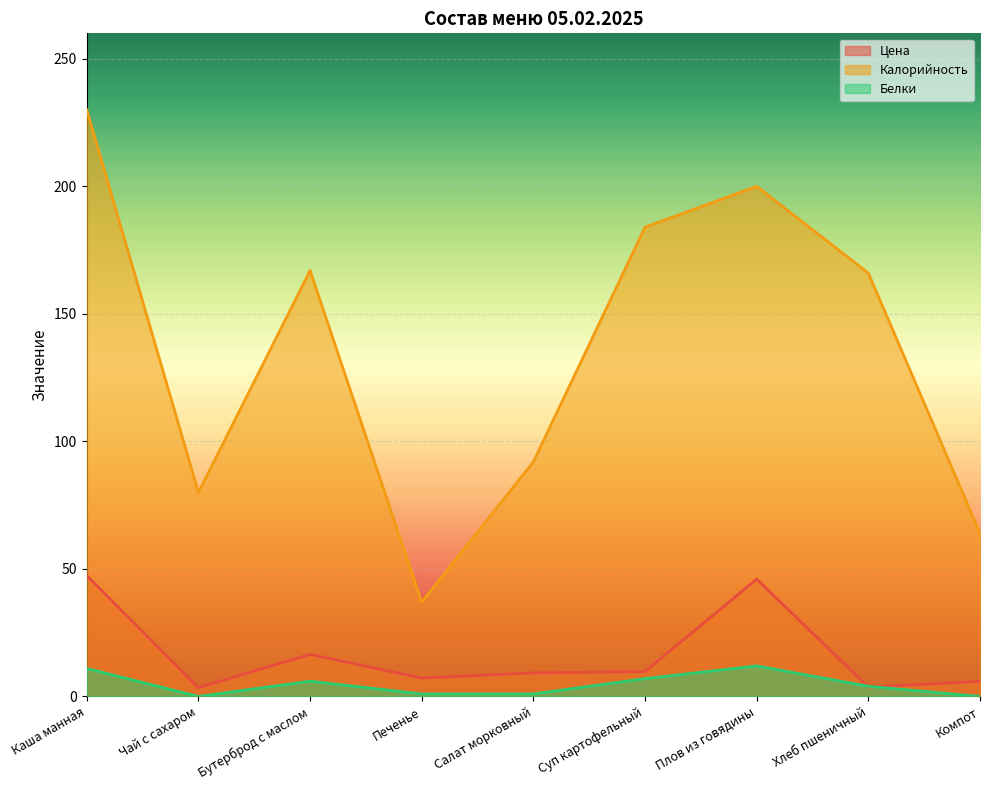

What is the difference between the second highest and second lowest values in the Калорийность series?

136.0